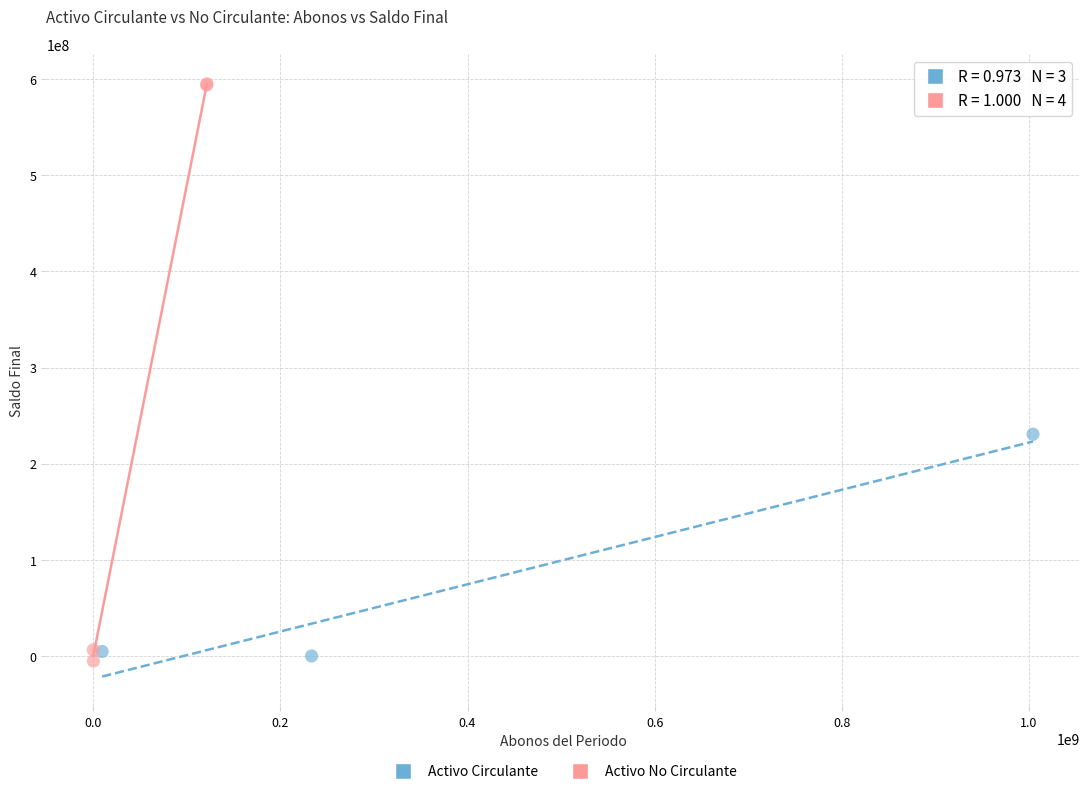

Which series contains the highest Y value?

Activo No Circulante